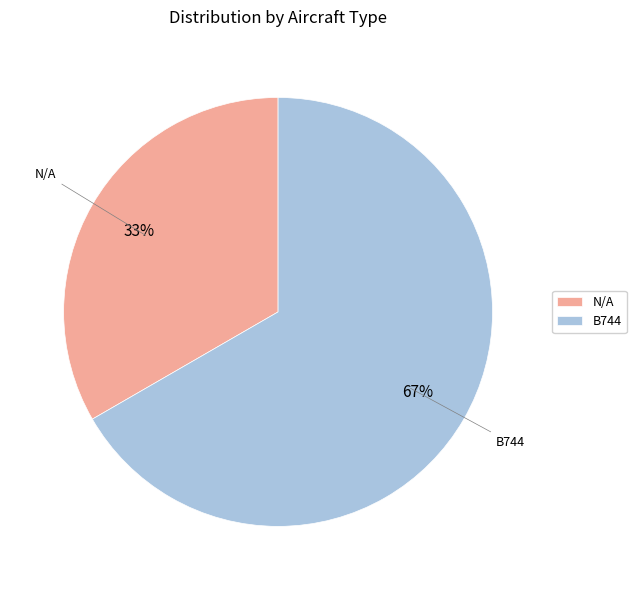

Count the number of slices in the pie.

2